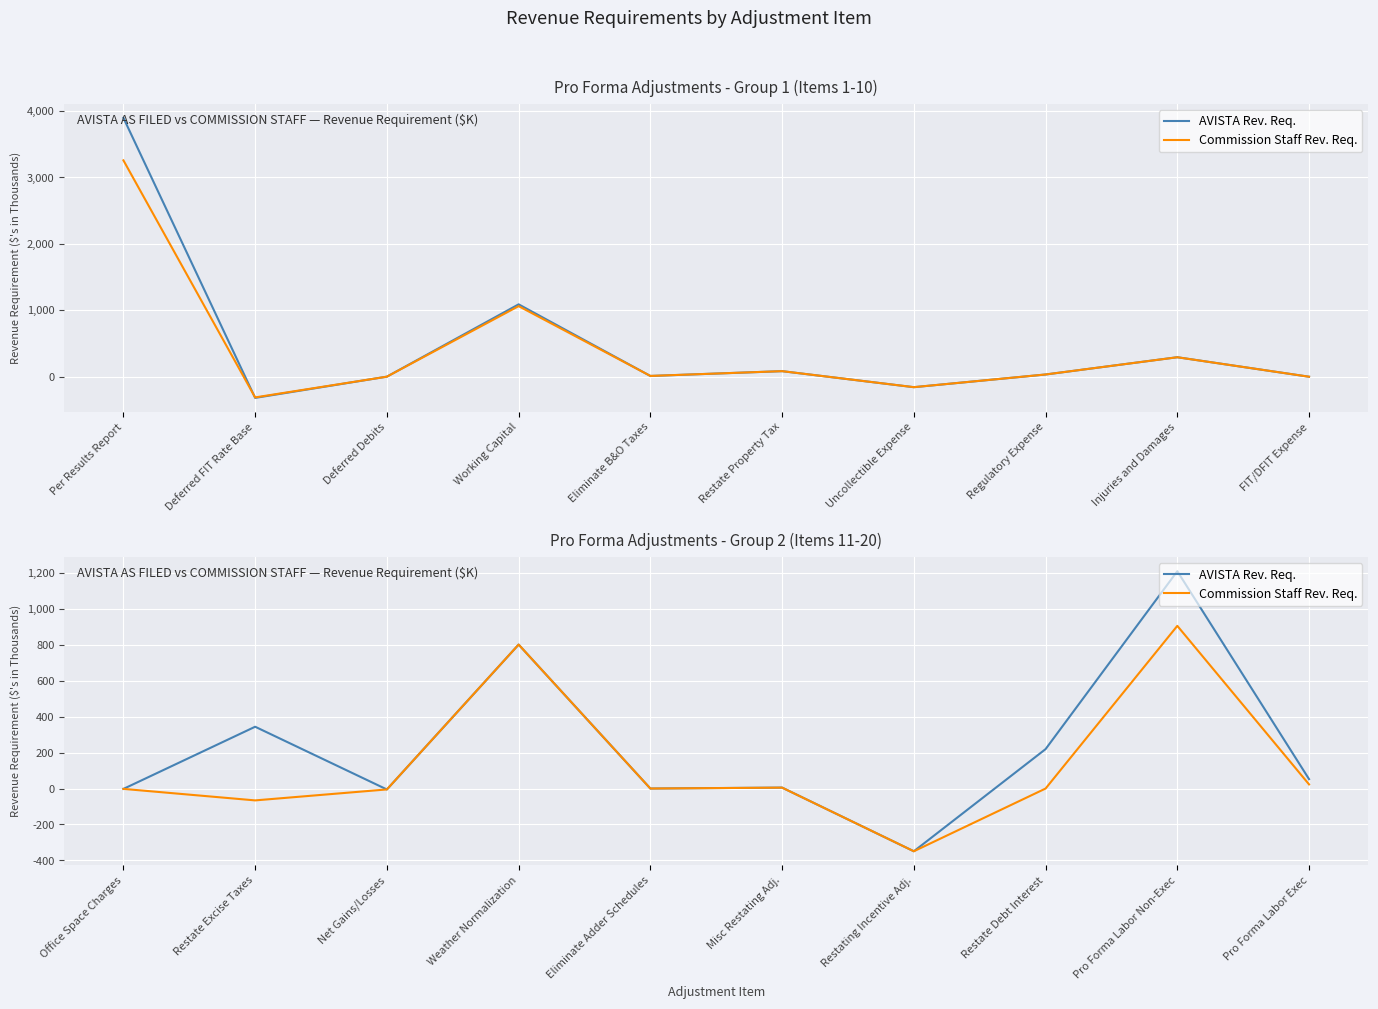

True or false: AVISTA Rev. Req. has more than 1 points higher than both neighbors.

True